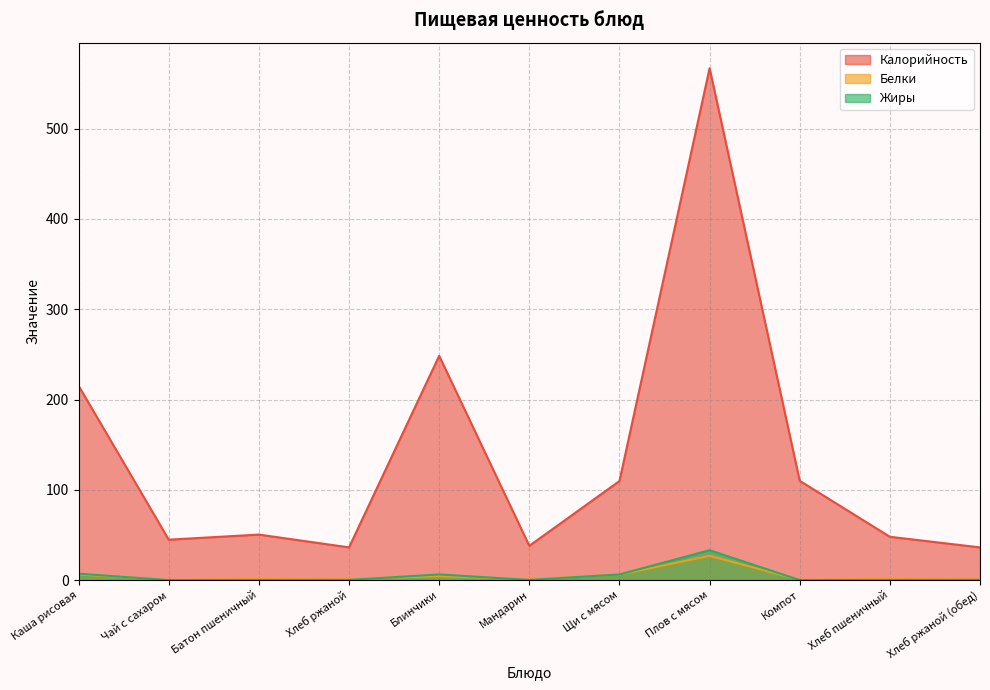

What is the difference between the highest and lowest values at Каша рисовая?

208.9